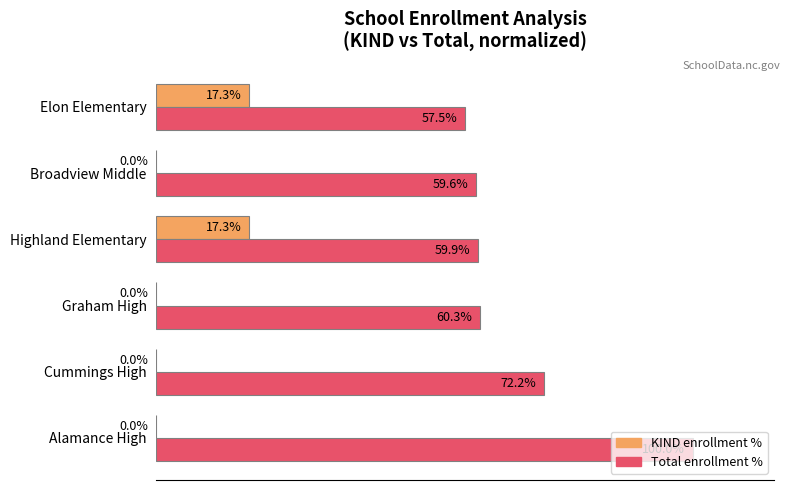

Which category has the highest value in the Total enrollment % series?

Alamance High